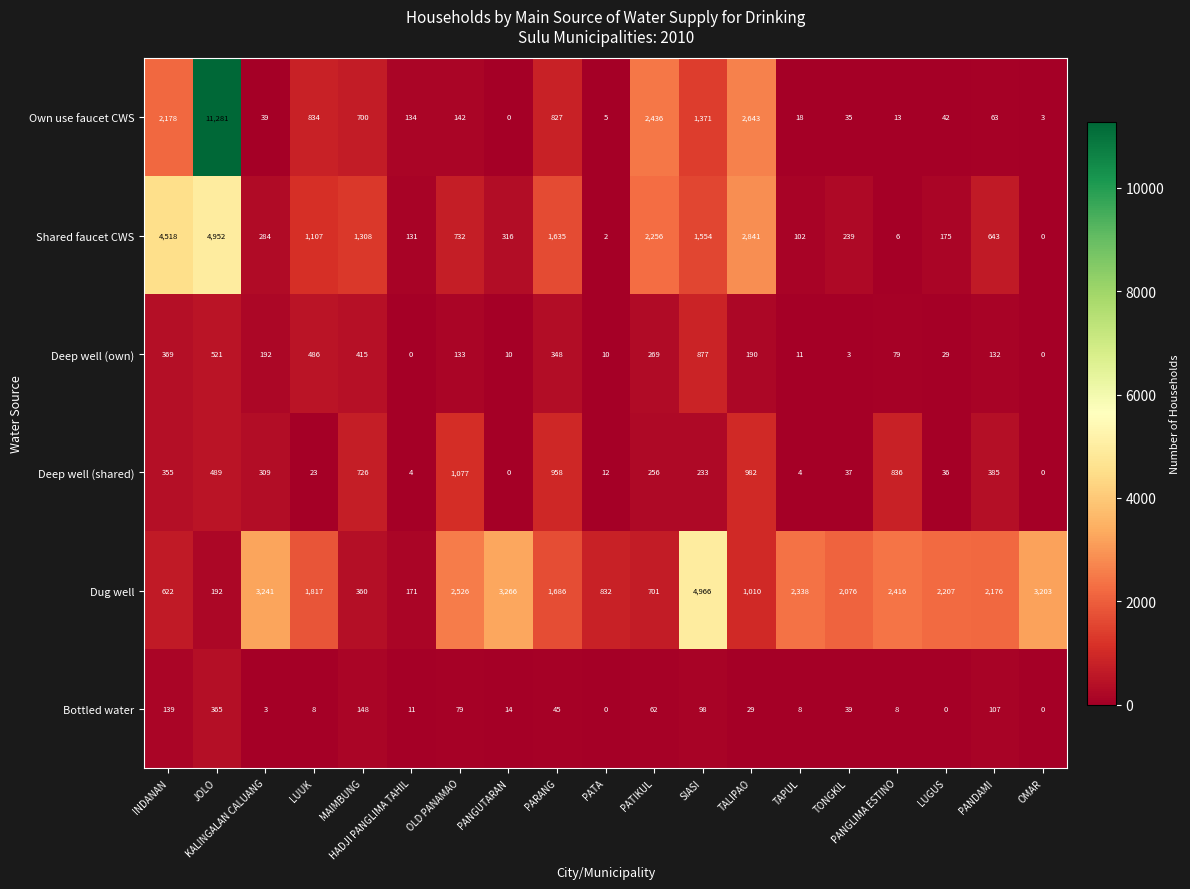

At which label does Shared faucet CWS reach its minimum?

OMAR